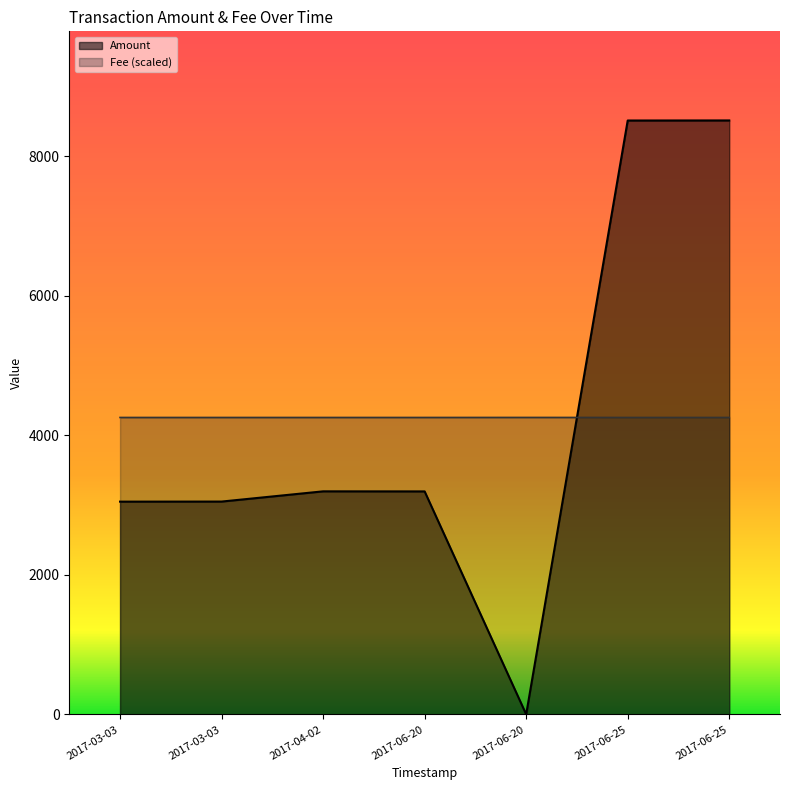

Which series has the largest range (max minus min)?

Amount